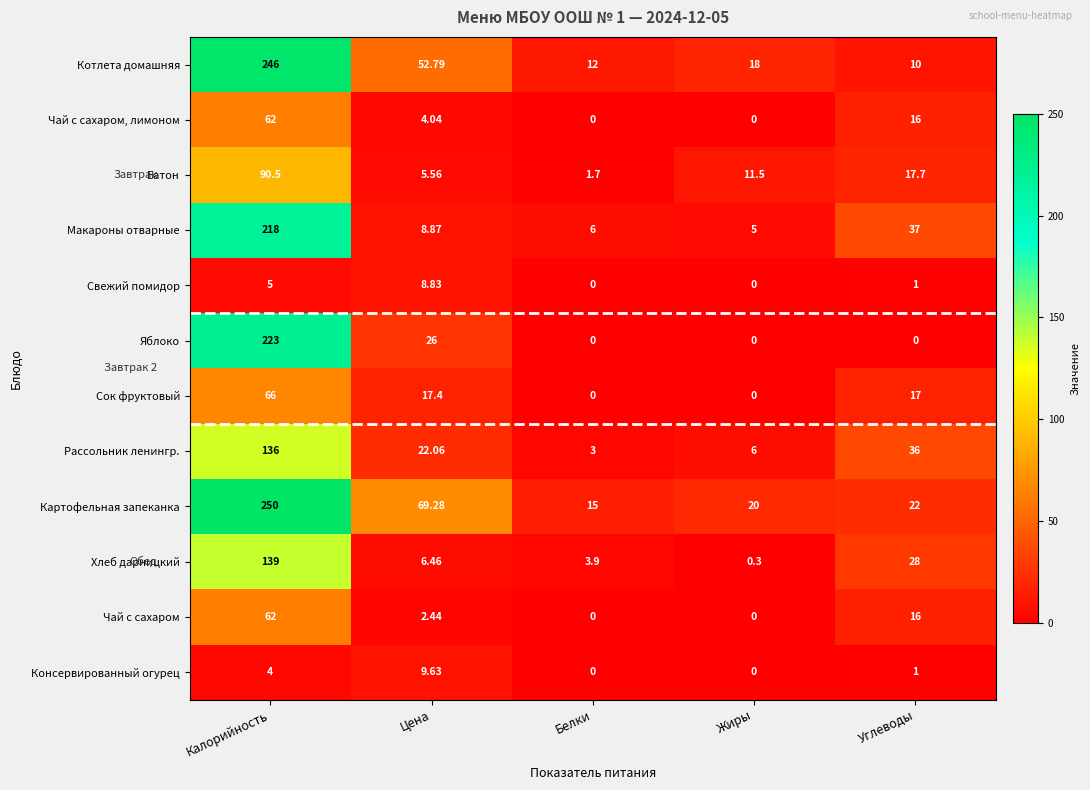

Which series has the largest range (max minus min)?

Котлета домашняя